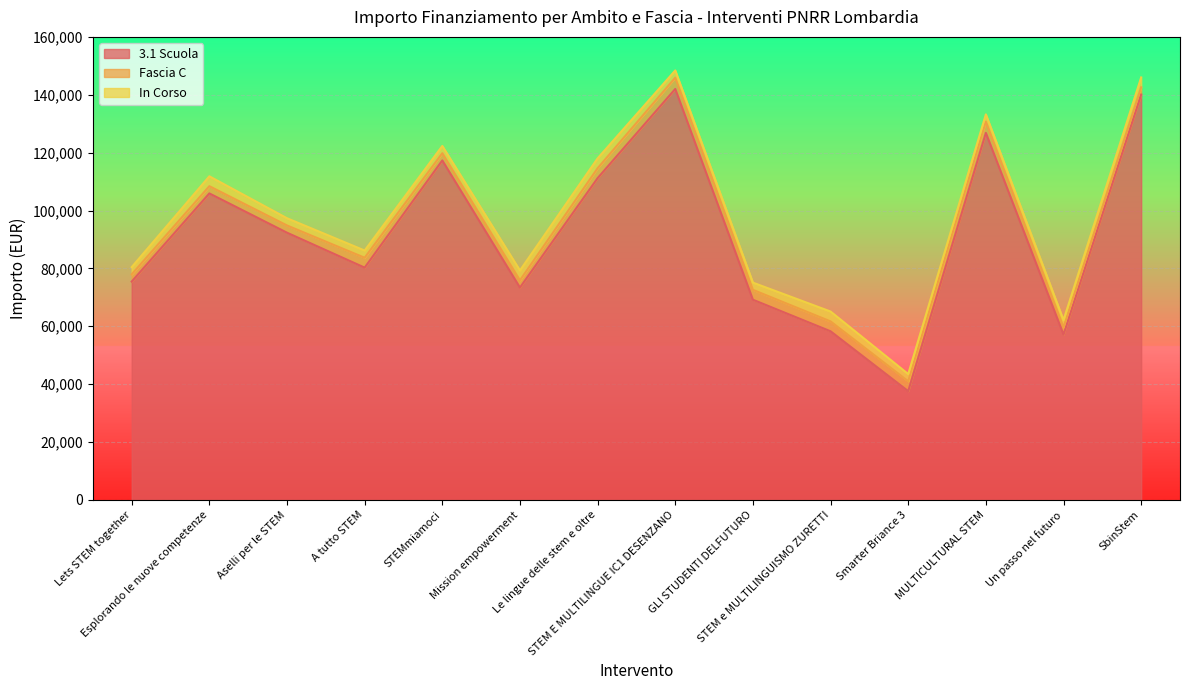

True or false: In Corso and 3.1 Scuola intersect in this chart.

False